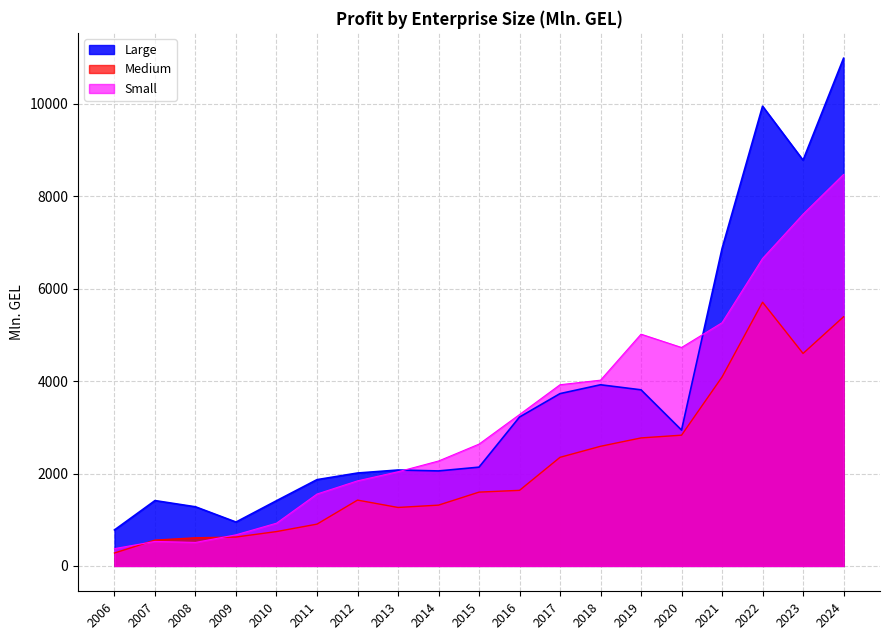

Which has a higher value, 2020 or 2009?

2020